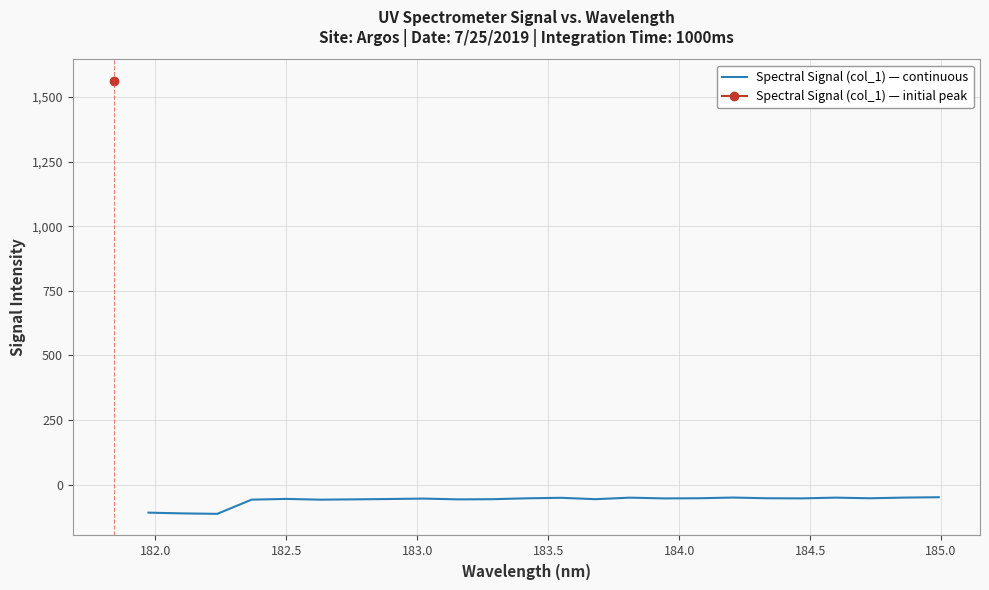

The chart shows a value of -93.8 at 183.0. True or false?

False